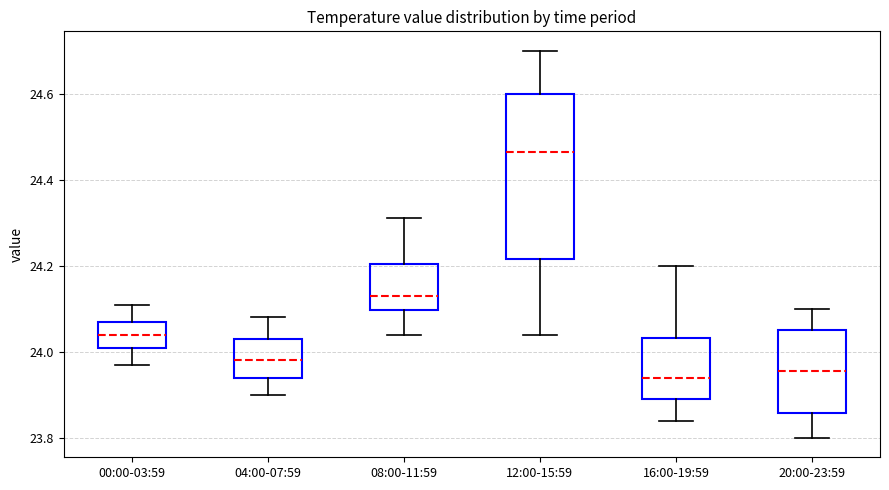

Where is the lower edge of the box for 12:00-15:59 on the y-axis? The values are not printed on the chart, so give them approximately, as read against the axis.

24.22